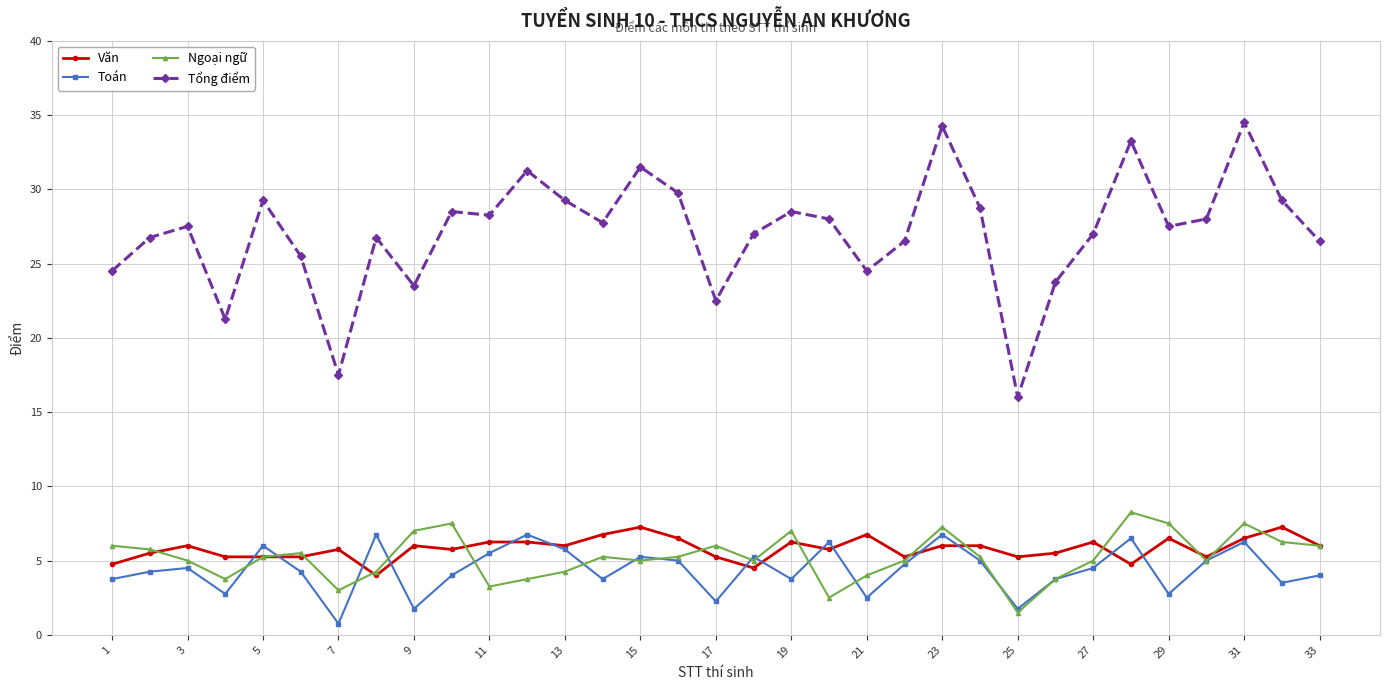

What is the value of the Ngoại ngữ point at the 18th from the left?

5.0